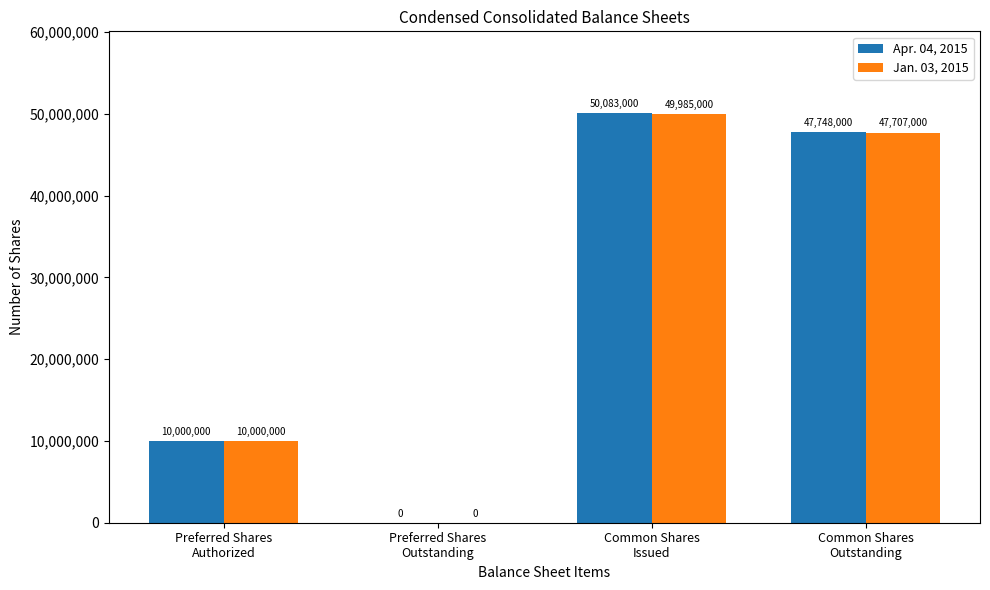

Reading left to right, transcribe all the data shown in this chart.

Apr. 04, 2015: Preferred Shares
Authorized=10000000	Preferred Shares
Outstanding=0	Common Shares
Issued=50083000	Common Shares
Outstanding=47748000
Jan. 03, 2015: Preferred Shares
Authorized=10000000	Preferred Shares
Outstanding=0	Common Shares
Issued=49985000	Common Shares
Outstanding=47707000